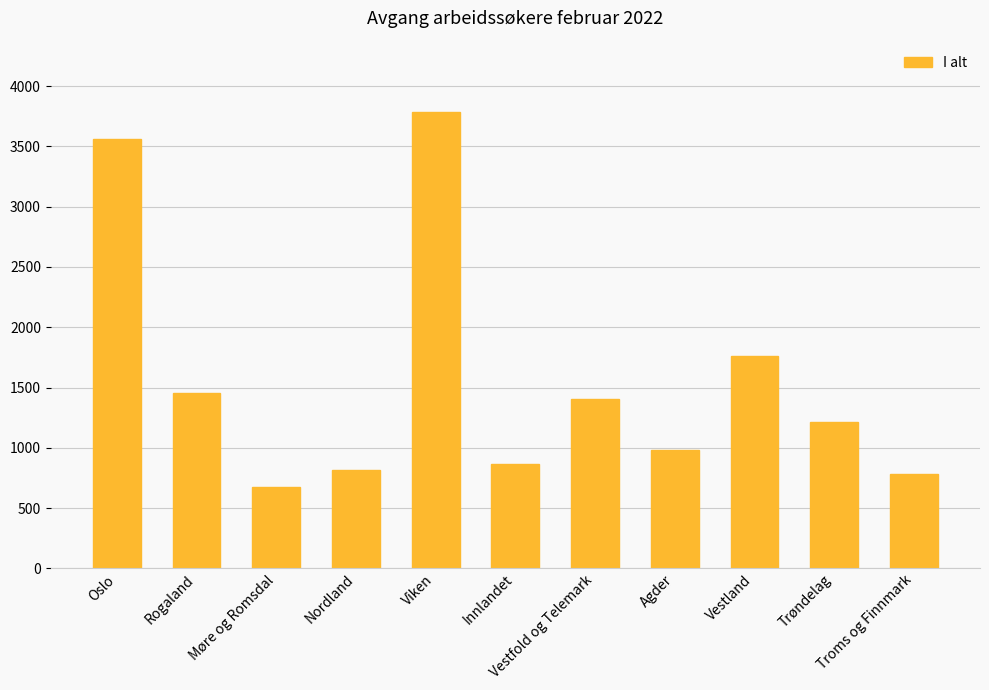

Reading left to right, list all the values displayed in this chart.

Oslo=3558	Rogaland=1457	Møre og Romsdal=671	Nordland=815	Viken=3786	Innlandet=863	Vestfold og Telemark=1401	Agder=981	Vestland=1761	Trøndelag=1217	Troms og Finnmark=780